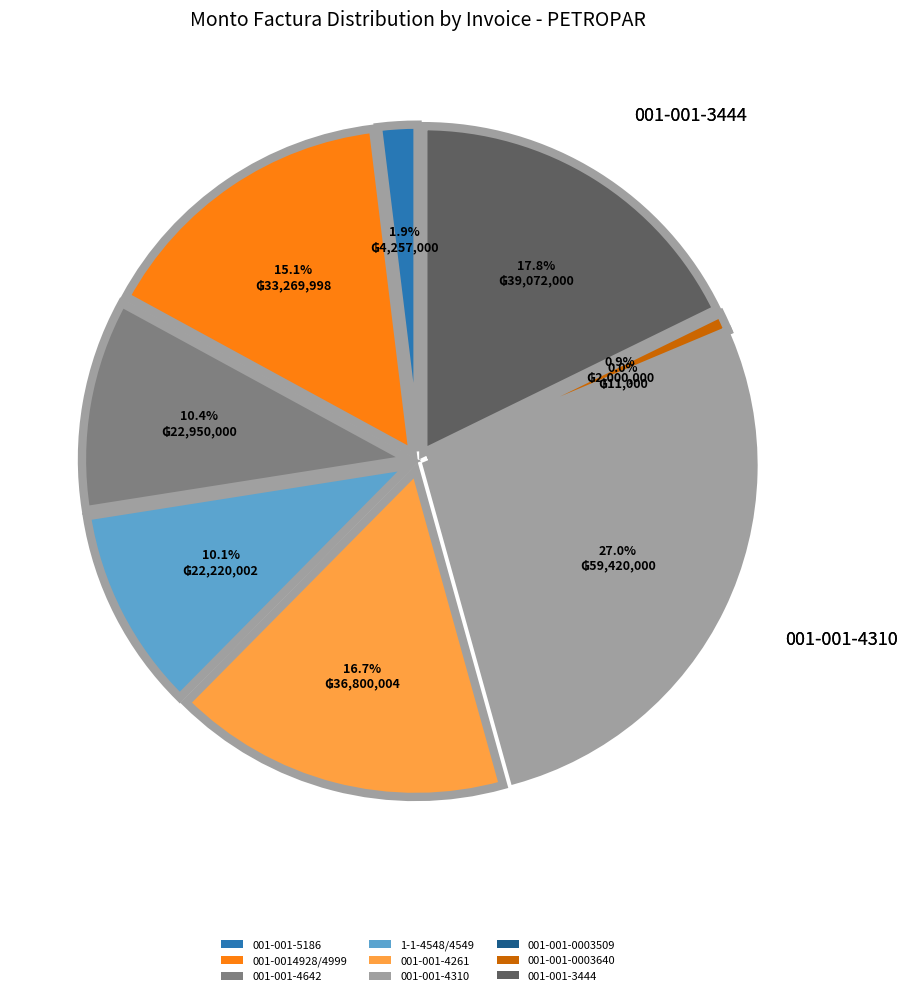

Is there any slice that represents more than half of the pie?

No